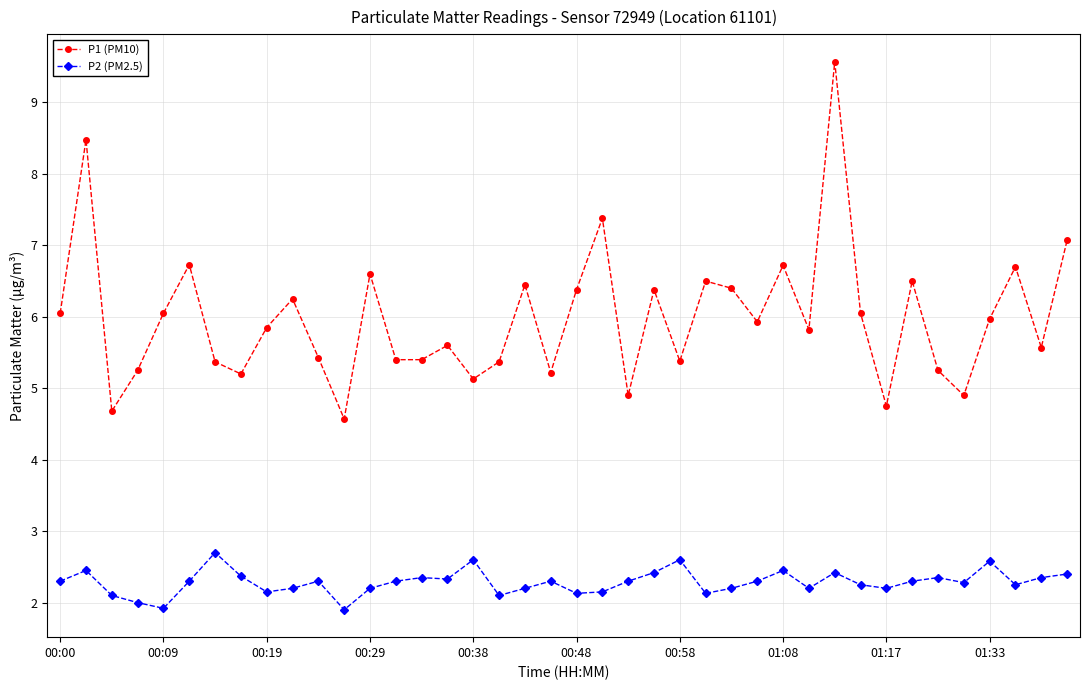

List the series in order of their overall mean, highest first.

P1 (PM10), P2 (PM2.5)